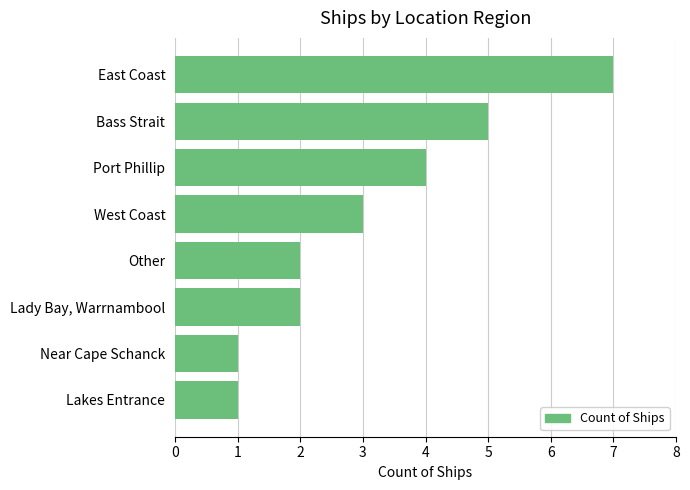

What is the difference between the maximum and second lowest values?

6